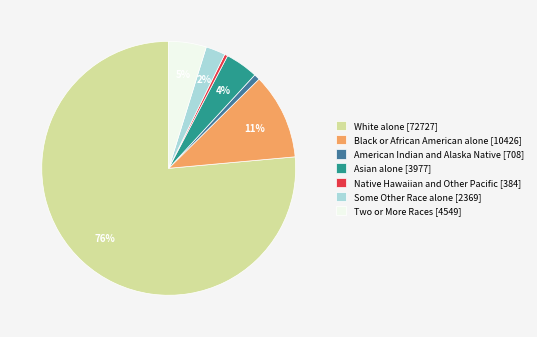

The Black or African American alone [10426] slice represents 17% of the pie. True or false?

False